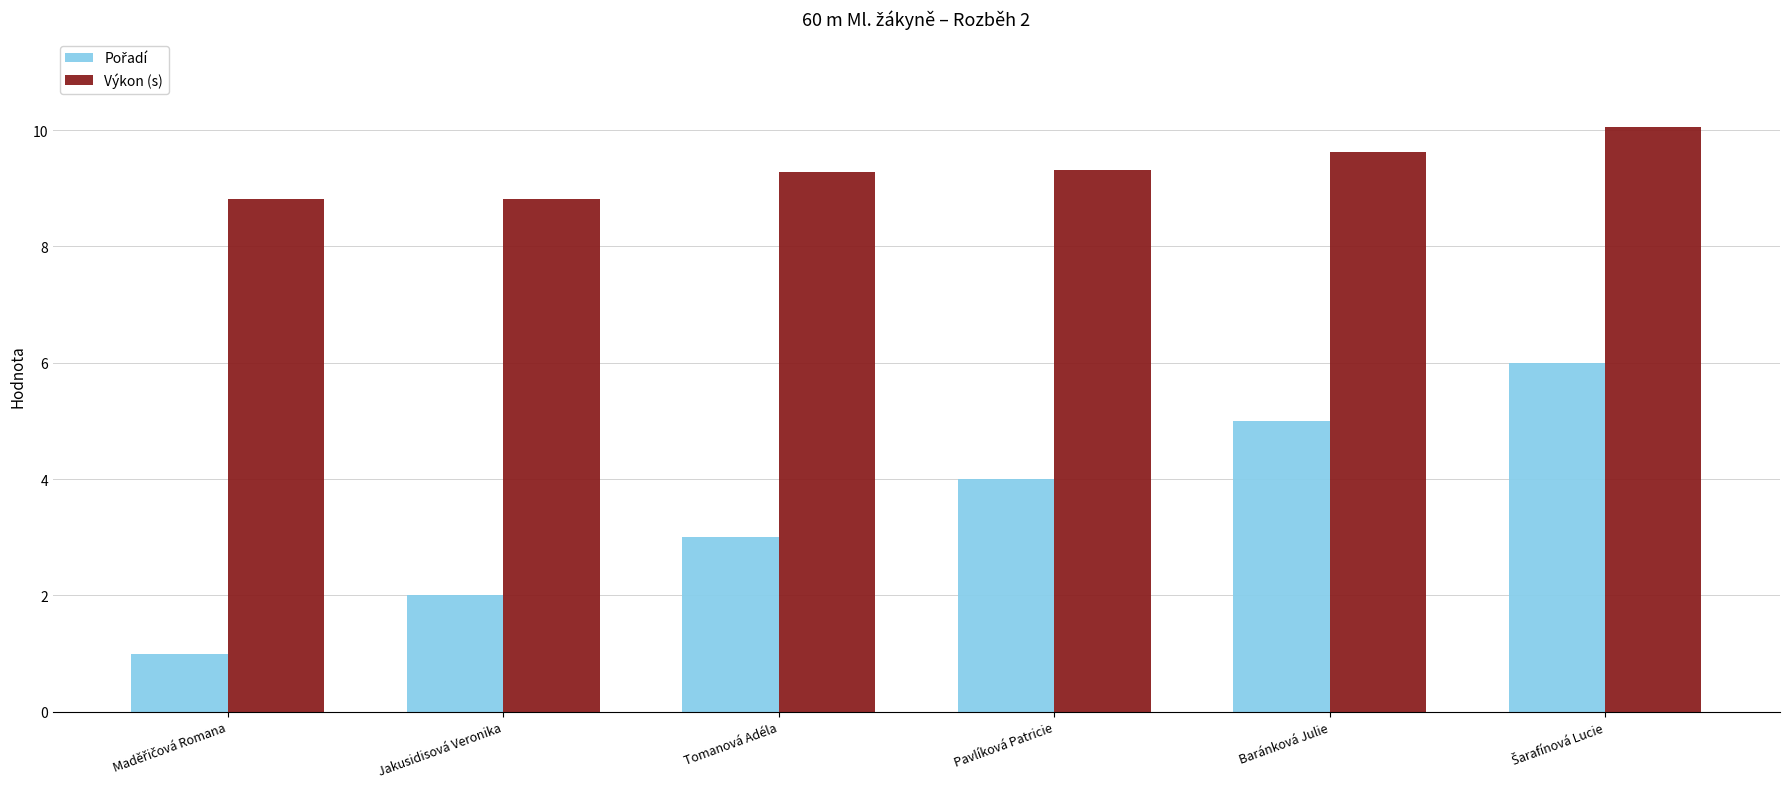

Is it true that Výkon (s) equals 8.8 at Jakusidisová Veronika?

True